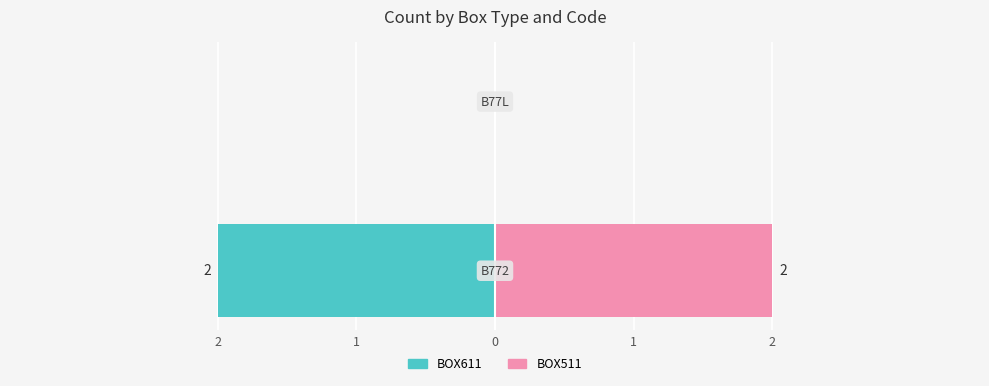

Reading left to right, transcribe all the data shown in this chart.

BOX611: 2=-2	1=0
BOX511: 2=2	1=0